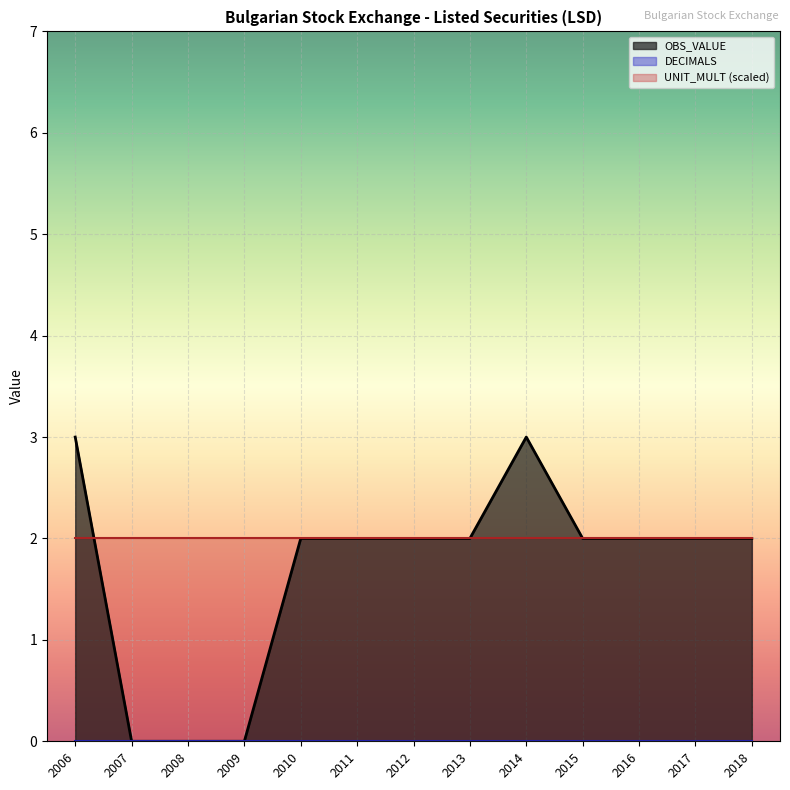

At 2016, list the series in order from smallest to largest.

DECIMALS, OBS_VALUE, UNIT_MULT